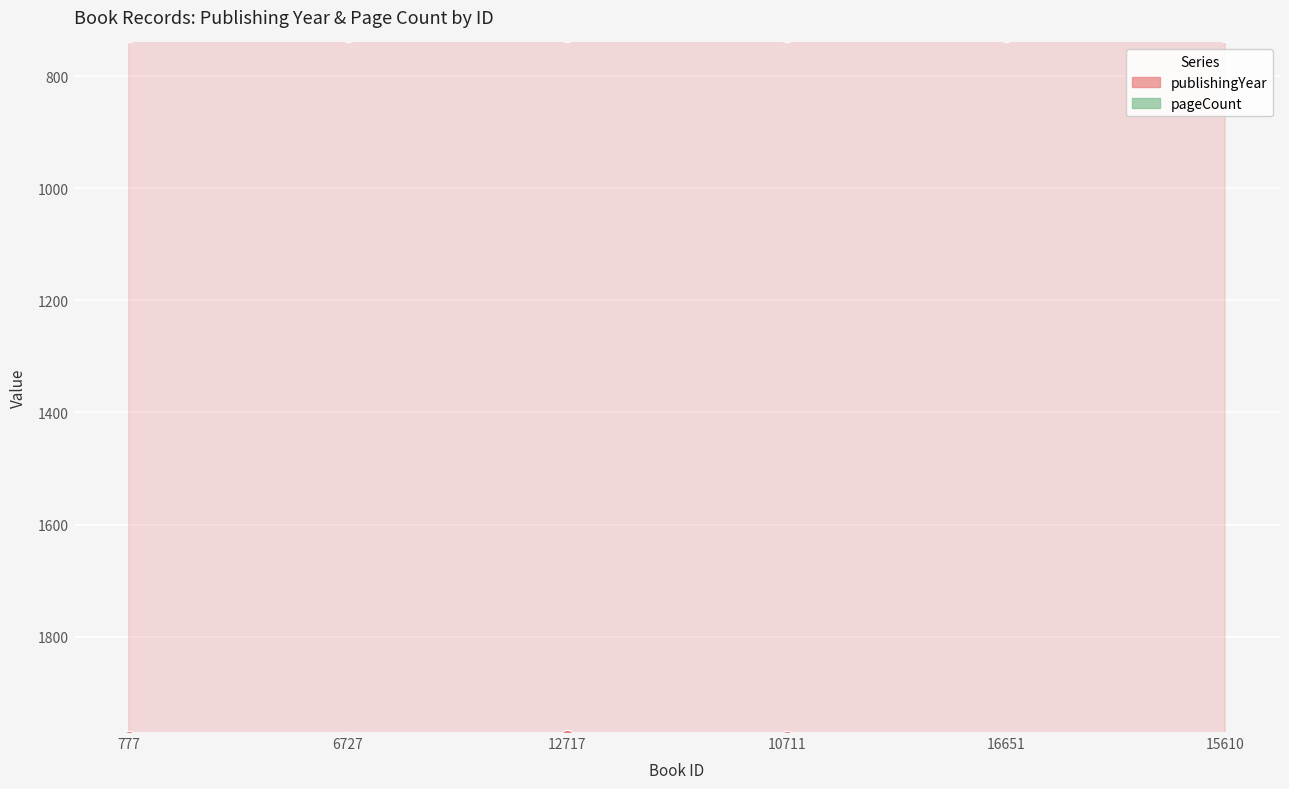

Which has a higher value, 10711 or 16651?

16651